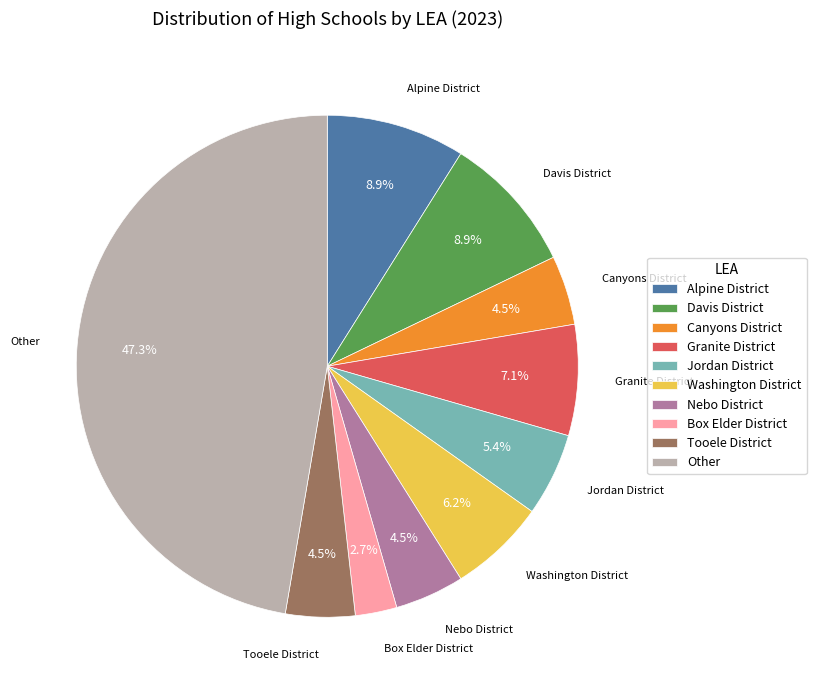

What portion of the pie excludes Tooele District?

95.5%